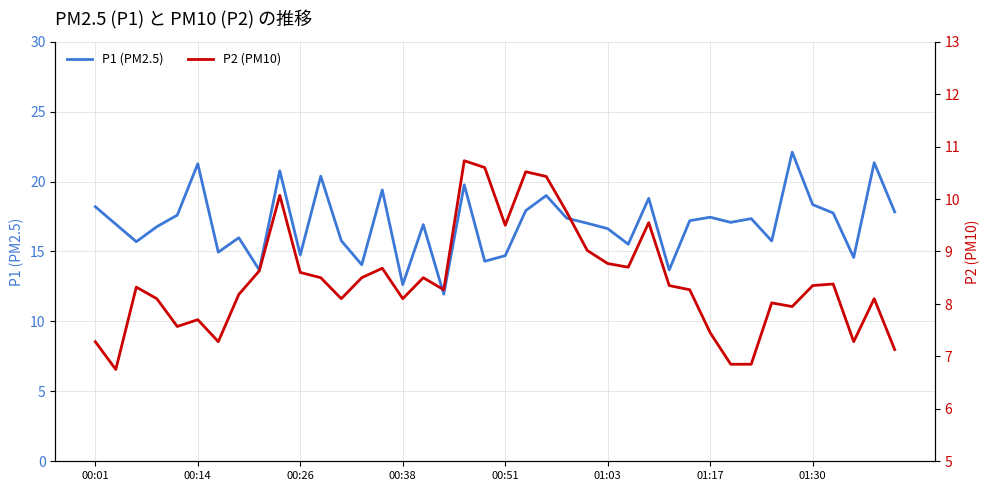

Which series has the largest total across all categories?

P1 (PM2.5)